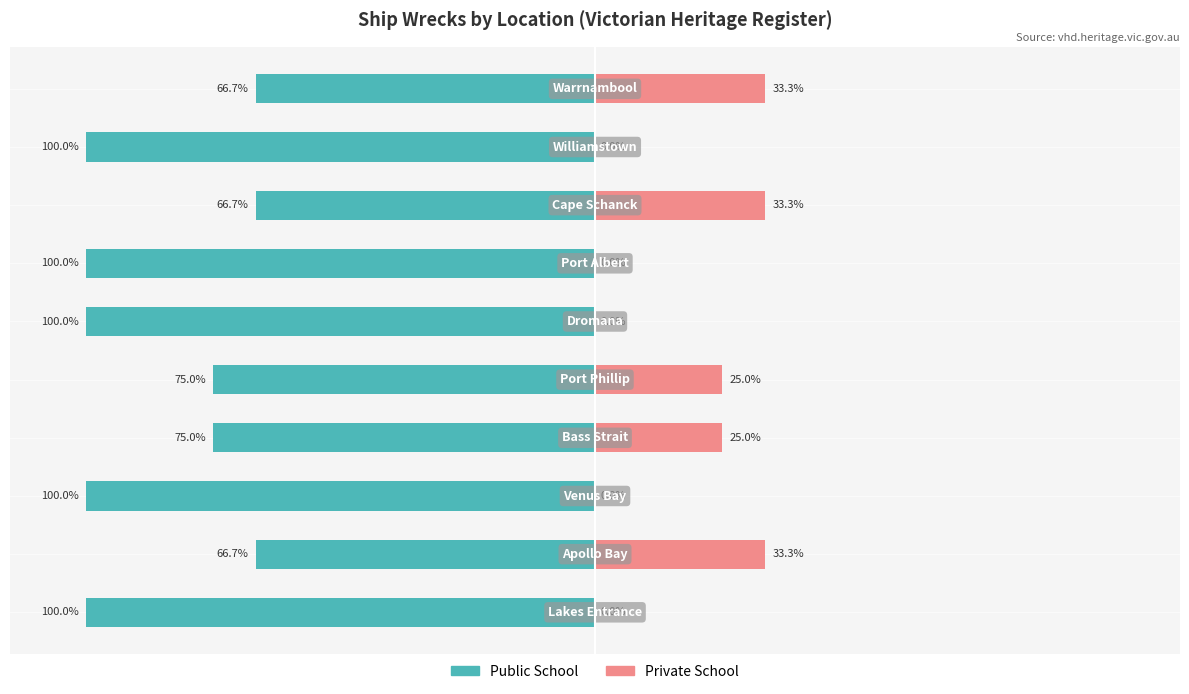

What is the maximum value for Public School?

-66.7